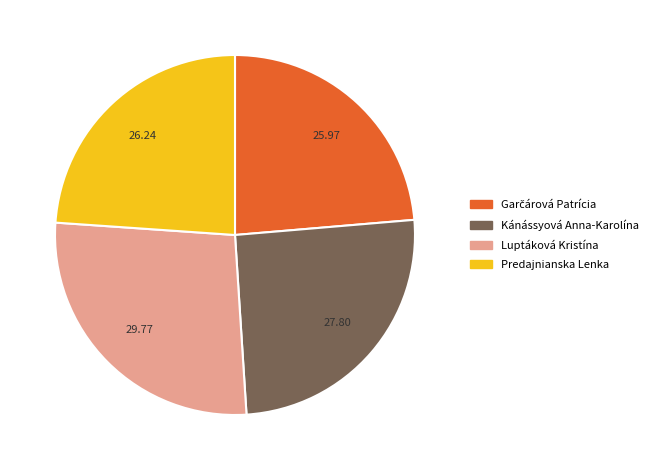

Combined, do Kánássyová Anna-Karolína and Luptáková Kristína account for over 50%?

Yes